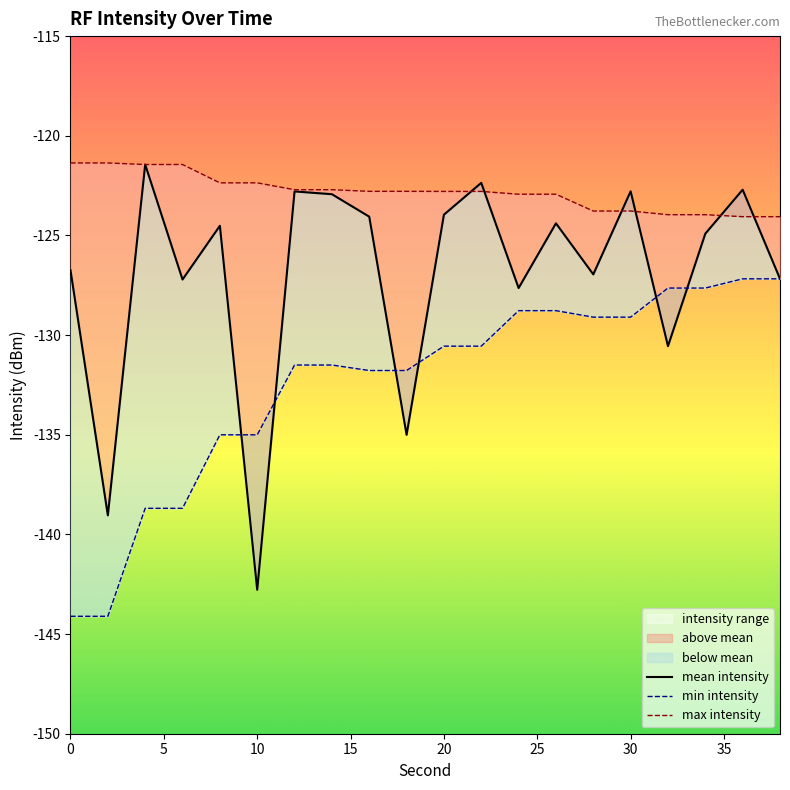

Which series has the largest total across all categories?

max_intensity